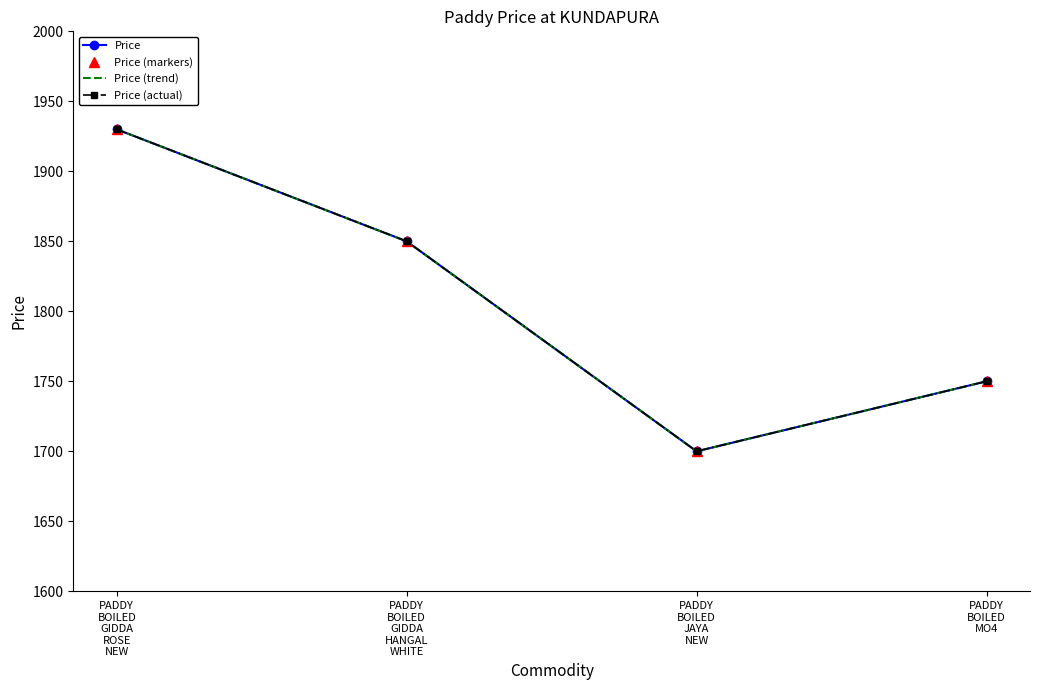

The Price series shows 1700 at PADDY
BOILED
JAYA
NEW. True or false?

True